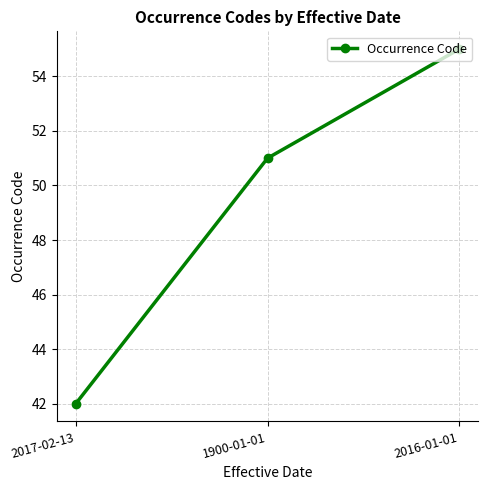

The chart shows a value of 55 at 2016-01-01. True or false?

True